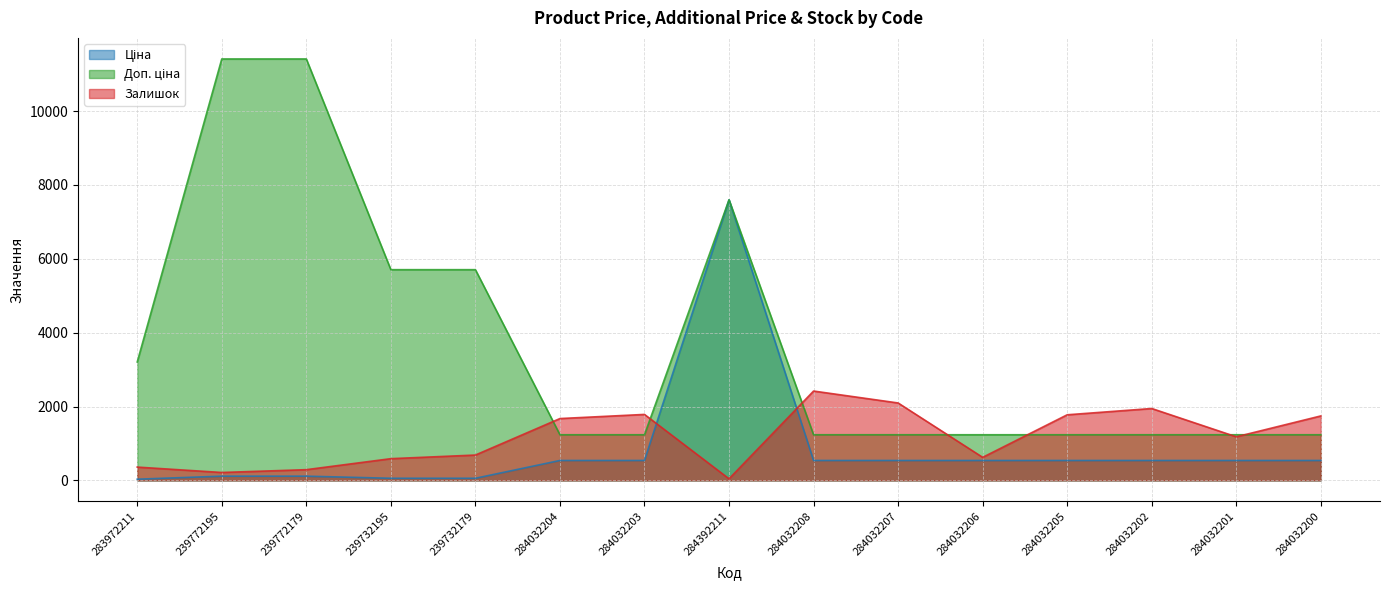

How many times do Ціна and Залишок cross each other?

2